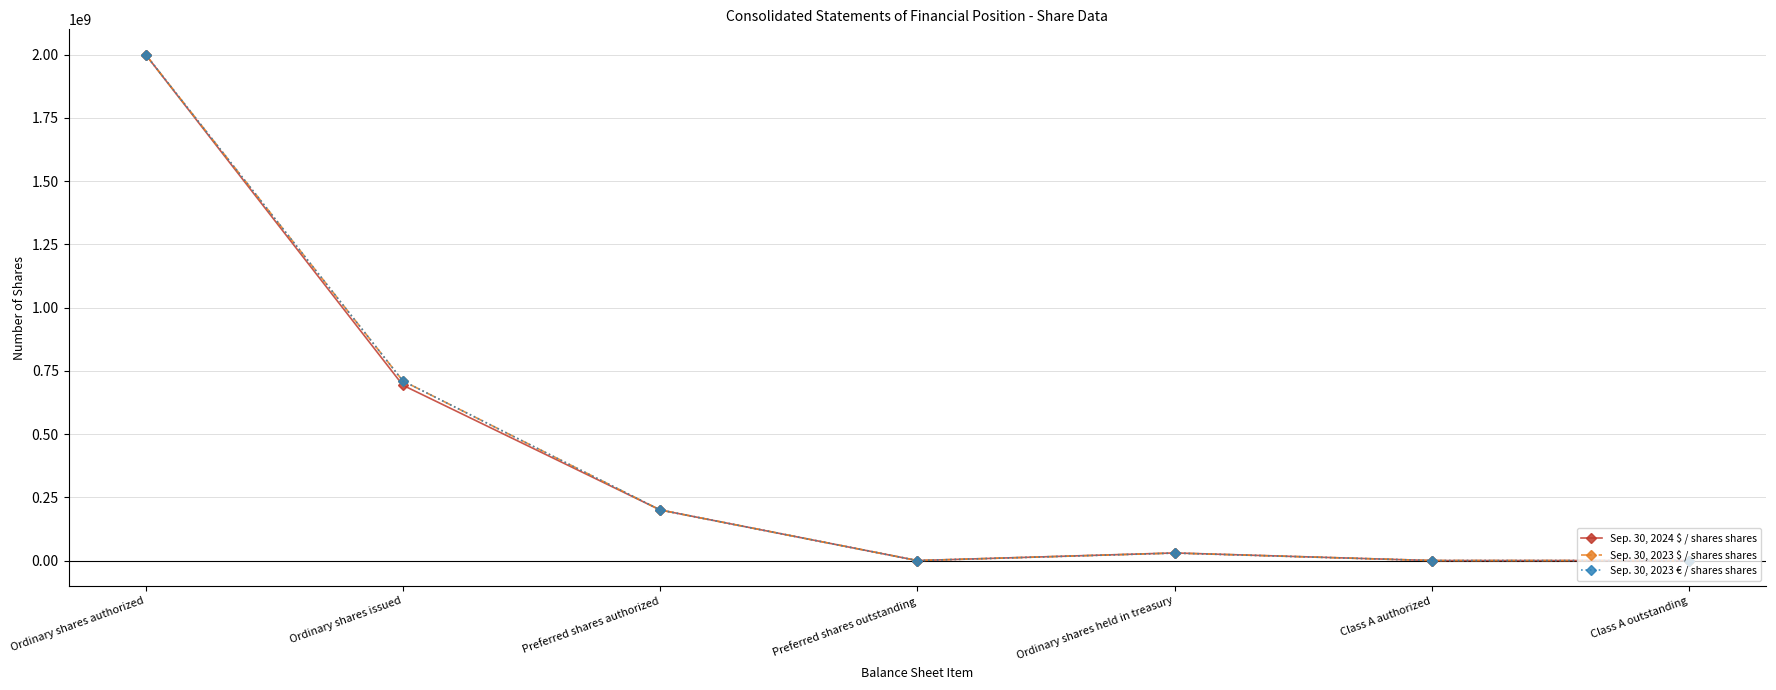

The Sep. 30, 2024 $ / shares shares series shows 10133490 at Ordinary shares held in treasury. True or false?

False